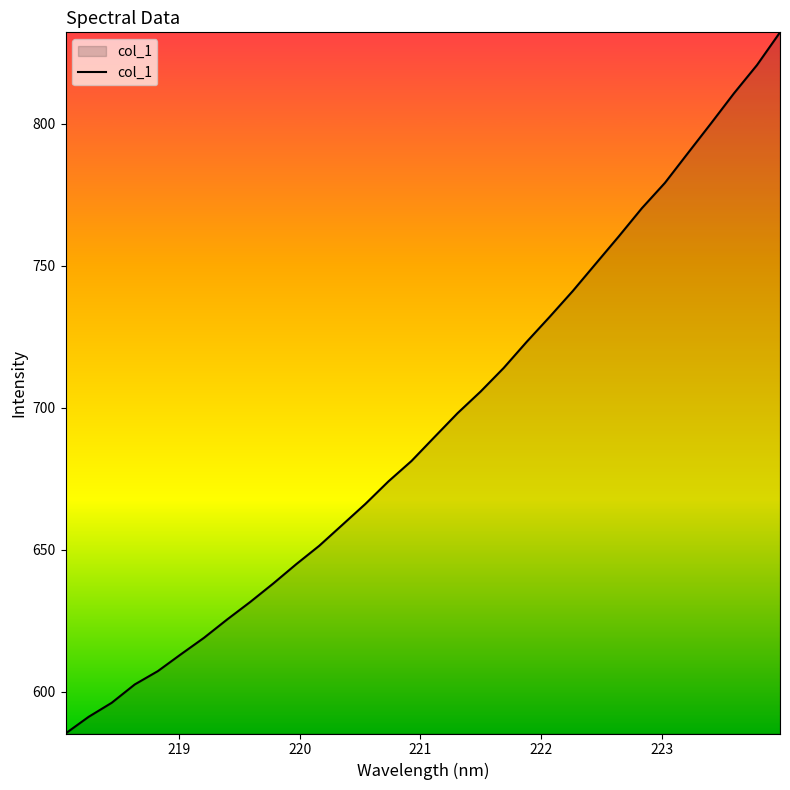

What is the smallest value displayed?

585.3